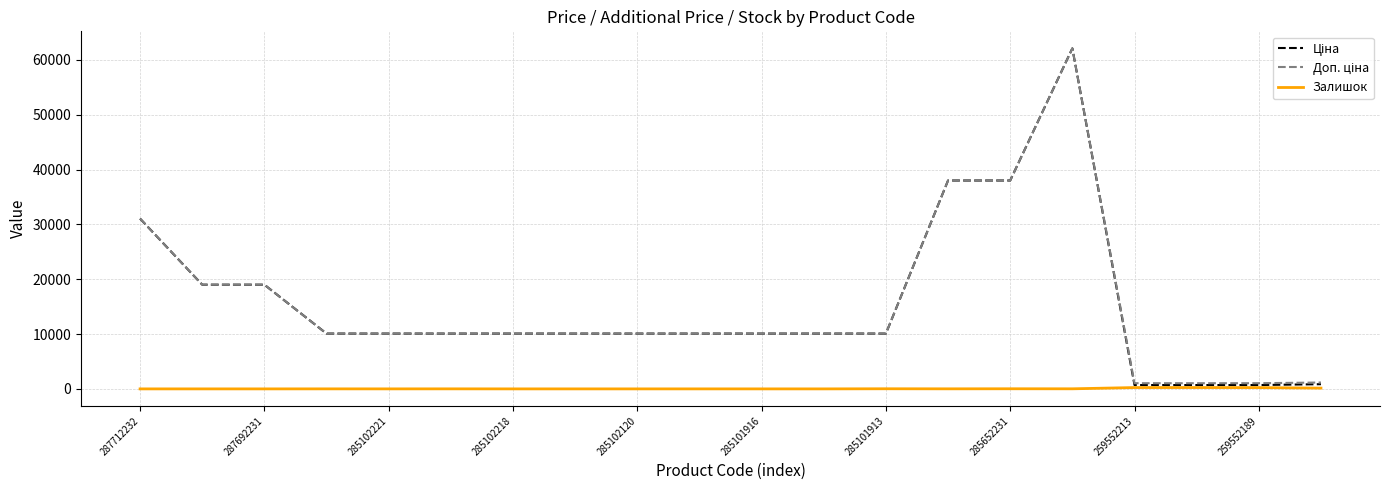

What is the maximum value shown in the chart?

62116.9